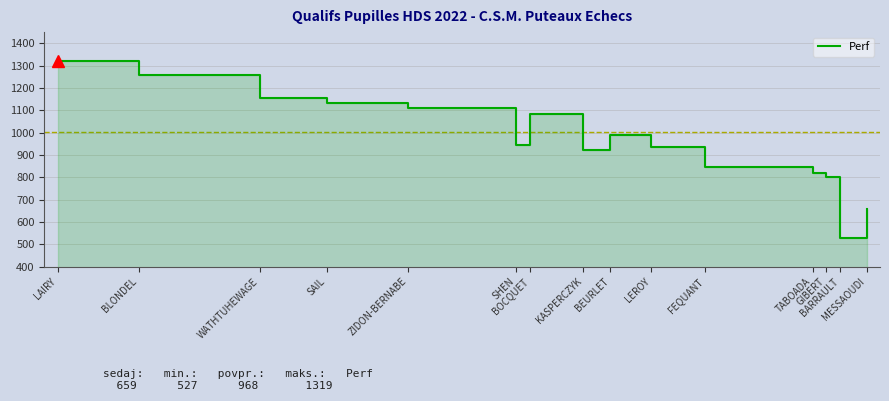

What is the value of the 7th point from the left?

1085